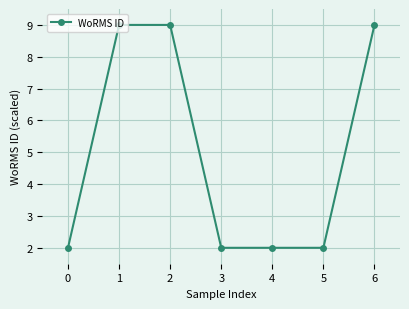

Does the chart have visible grid lines?

Yes